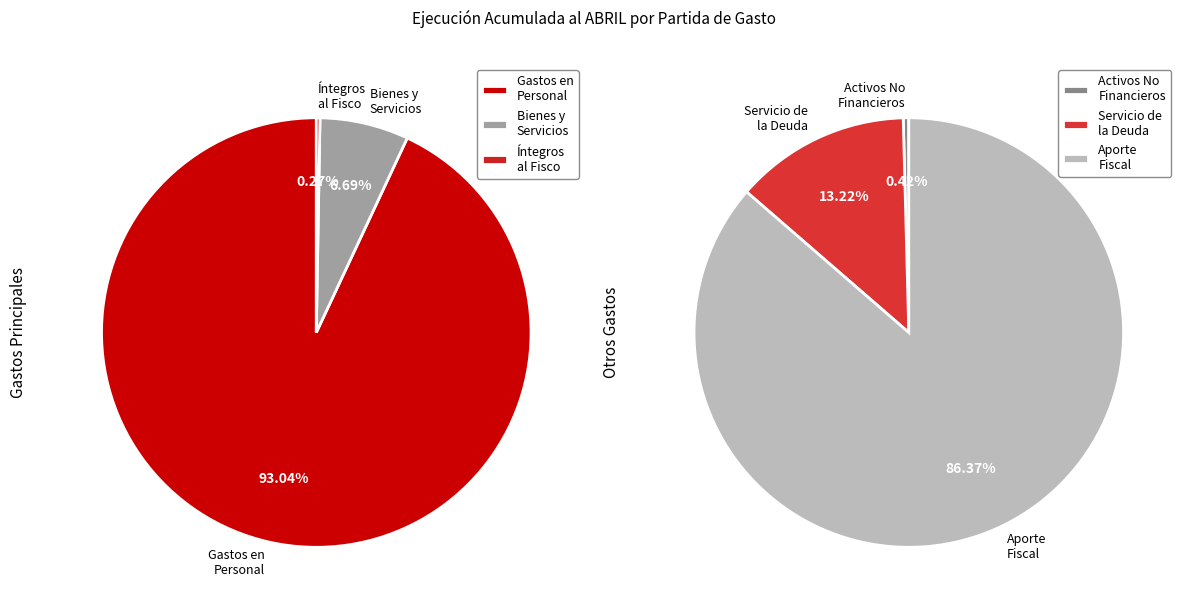

What is the change in value from GASTOS EN PERSONAL to BIENES Y SERVICIOS DE CONSUMO?

-523012